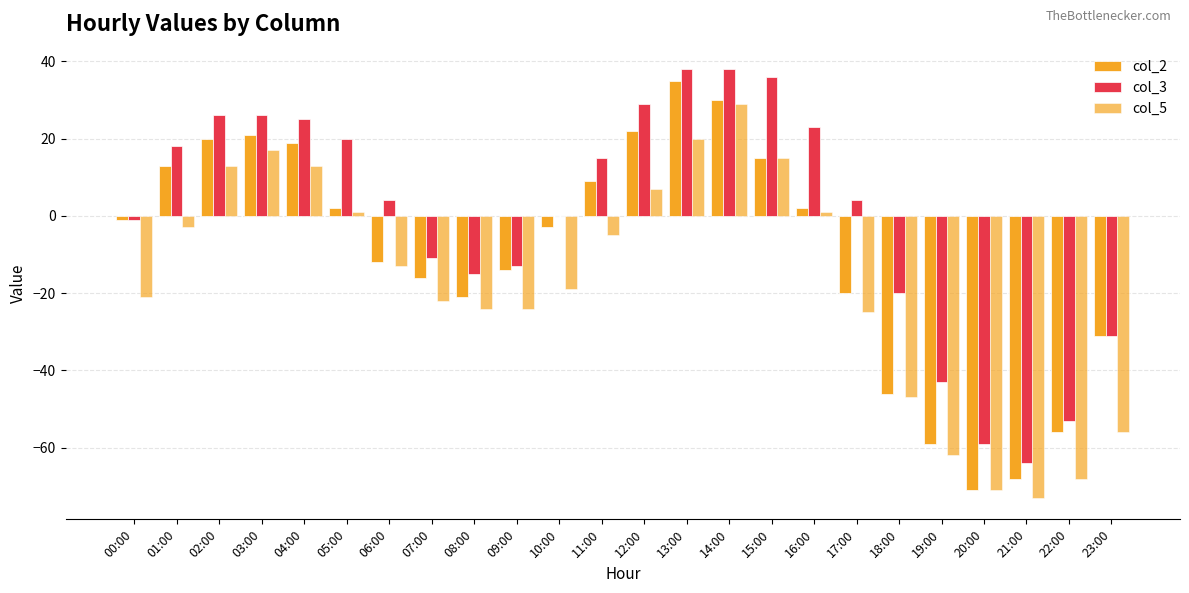

What is the approximate value of col_2 at 14:00, to the nearest 5?

30